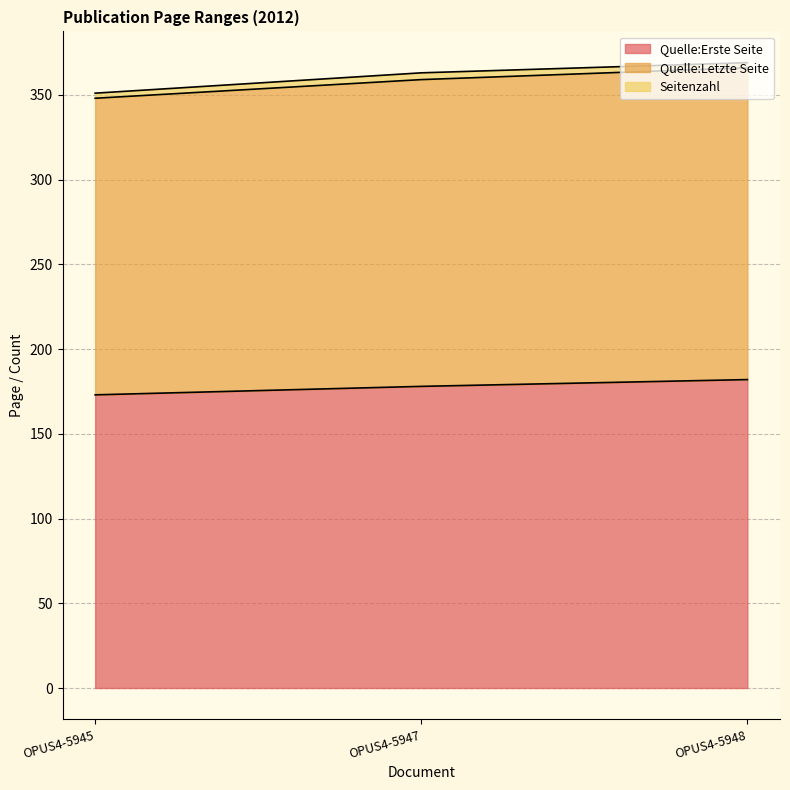

At which label does Quelle:Letzte Seite first exceed 363?

OPUS4-5948